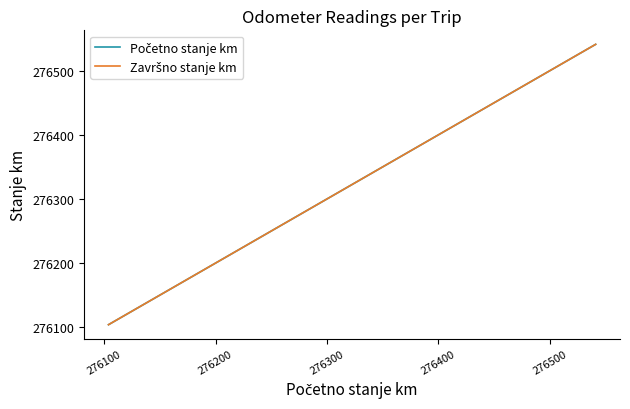

Is this an area chart (filled region under the line)?

No